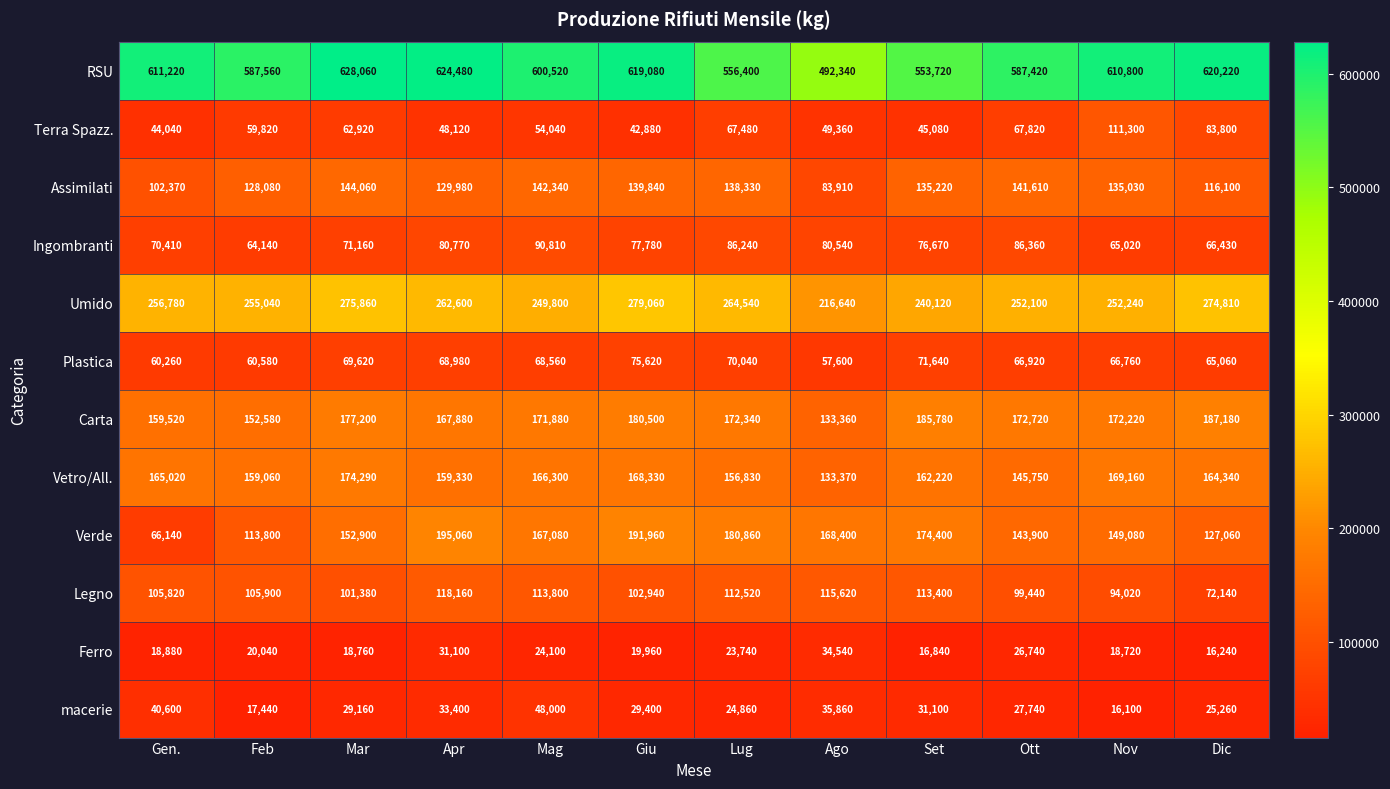

True or false: macerie has a value of 27740 at Ott.

True